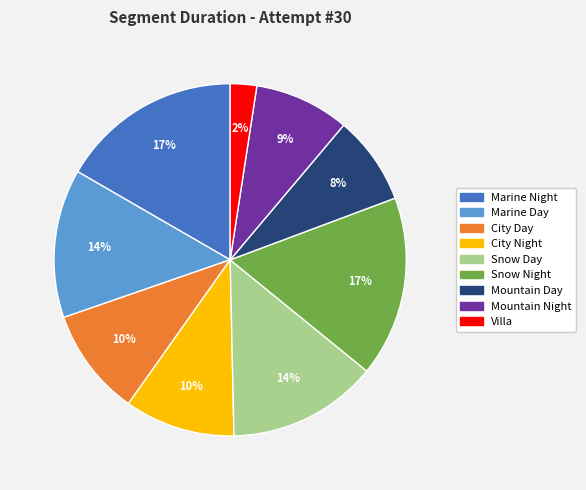

To the nearest percent, what is the average slice percentage?

11%